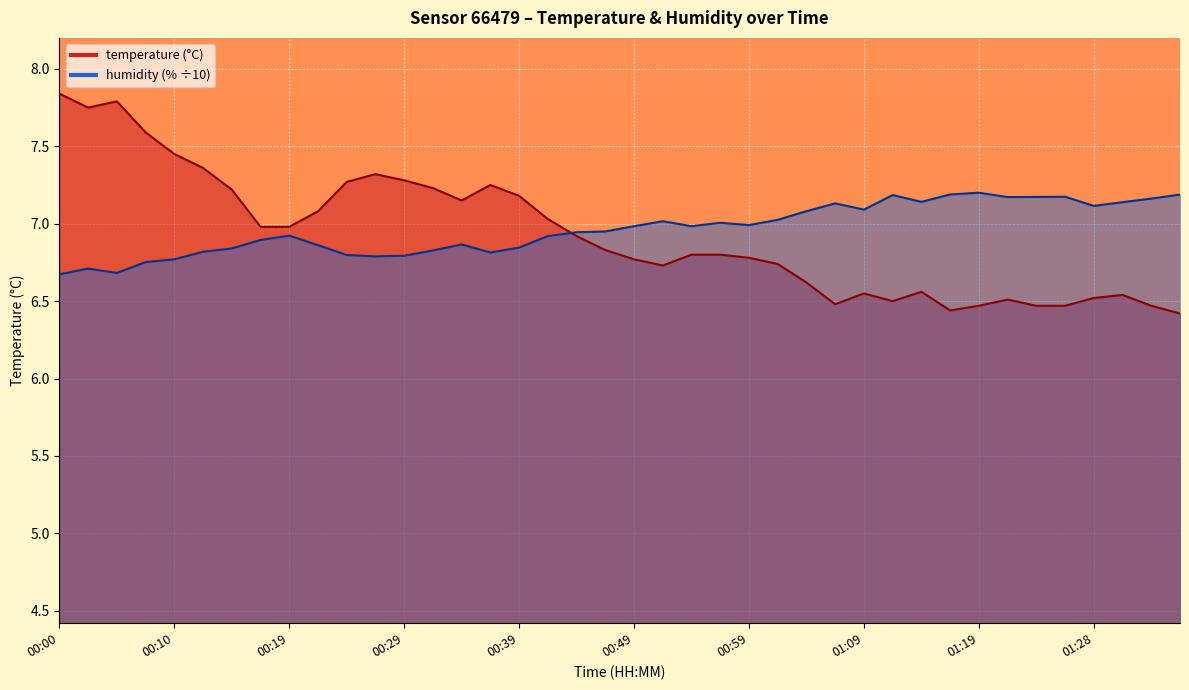

Which series has the largest total across all categories?

humidity